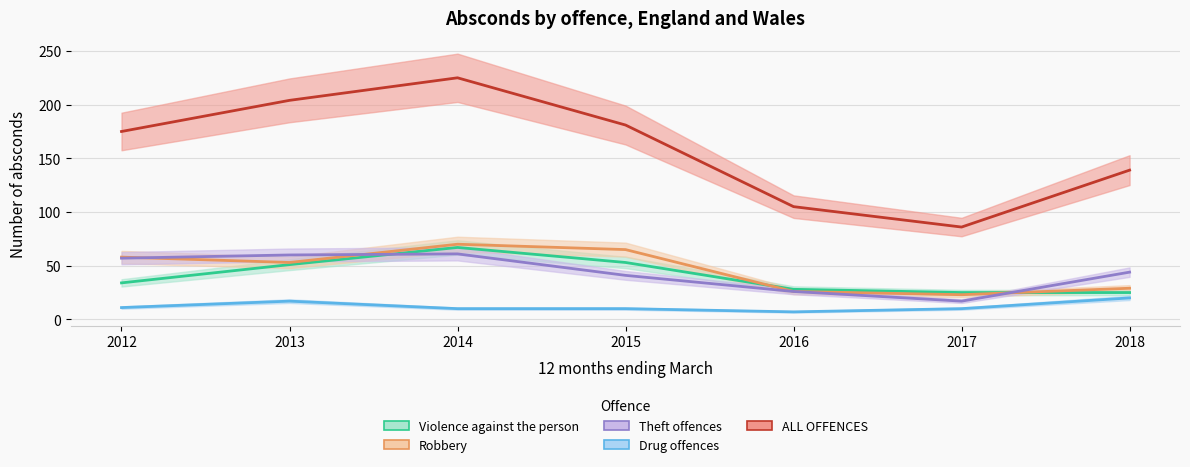

Does the chart have visible grid lines?

Yes